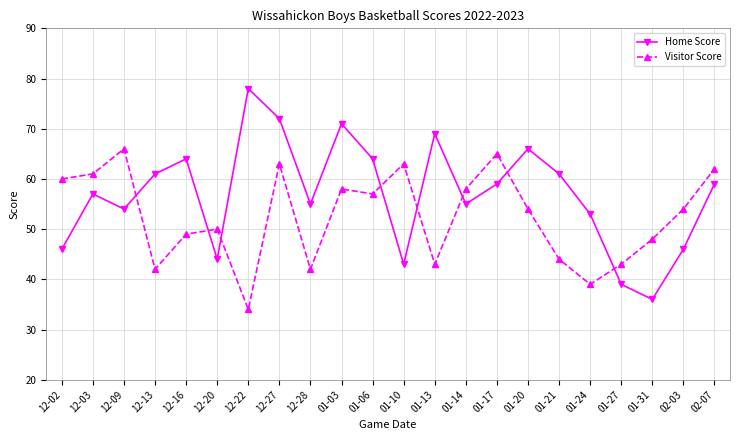

Does the chart have visible grid lines?

Yes